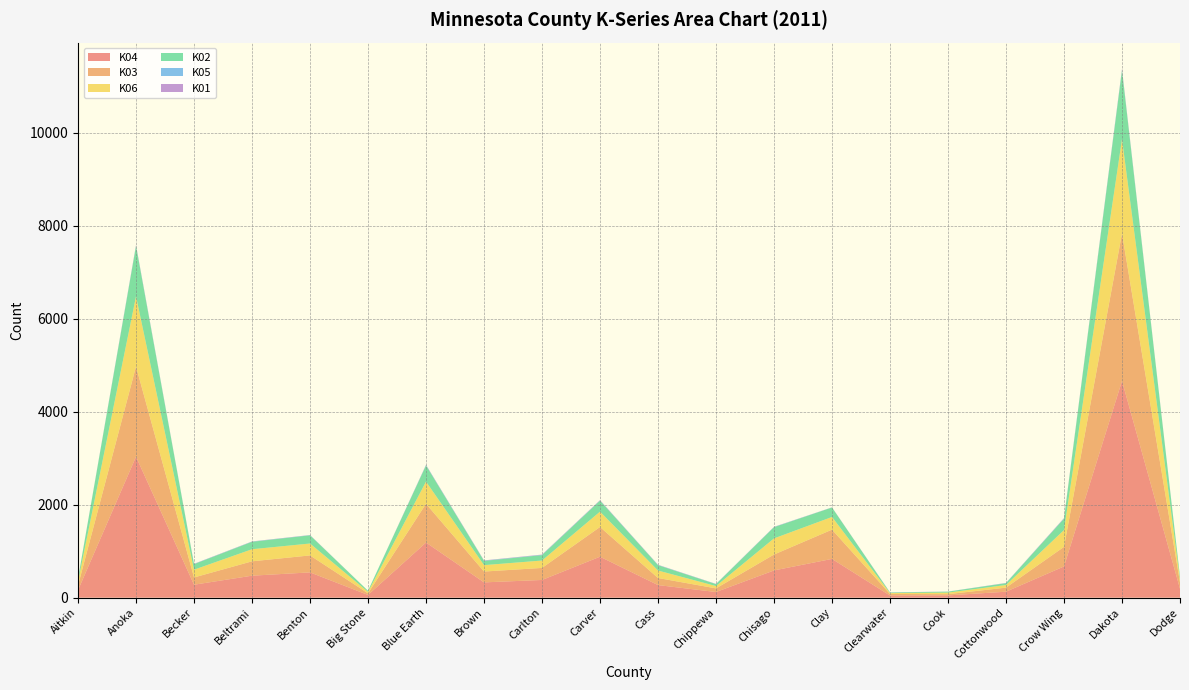

Reading left to right, extract all data points from this chart.

K04: 162	3032	279	473	544	59	1186	329	381	881	271	122	586	834	47	49	129	672	4661	191
K03: 101	1939	156	309	365	35	833	233	259	639	152	78	342	629	33	27	87	421	3170	134
K06: 85	1508	167	260	256	31	477	138	159	330	161	50	347	273	19	33	57	361	2029	68
K02: 59	1082	119	160	176	24	347	91	116	236	115	41	241	203	12	21	39	244	1477	55
K05: 2	11	4	4	4	0	8	6	6	6	5	3	5	2	2	1	3	7	16	2
K01: 2	11	4	4	3	0	6	5	6	6	4	3	3	2	2	1	3	7	14	2